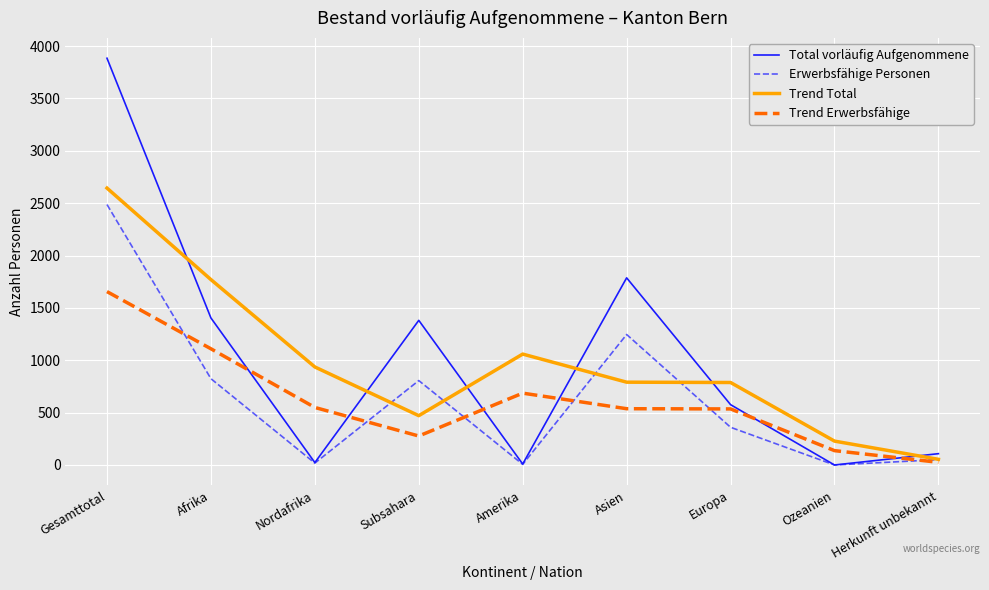

What position from the right is Herkunft unbekannt?

1